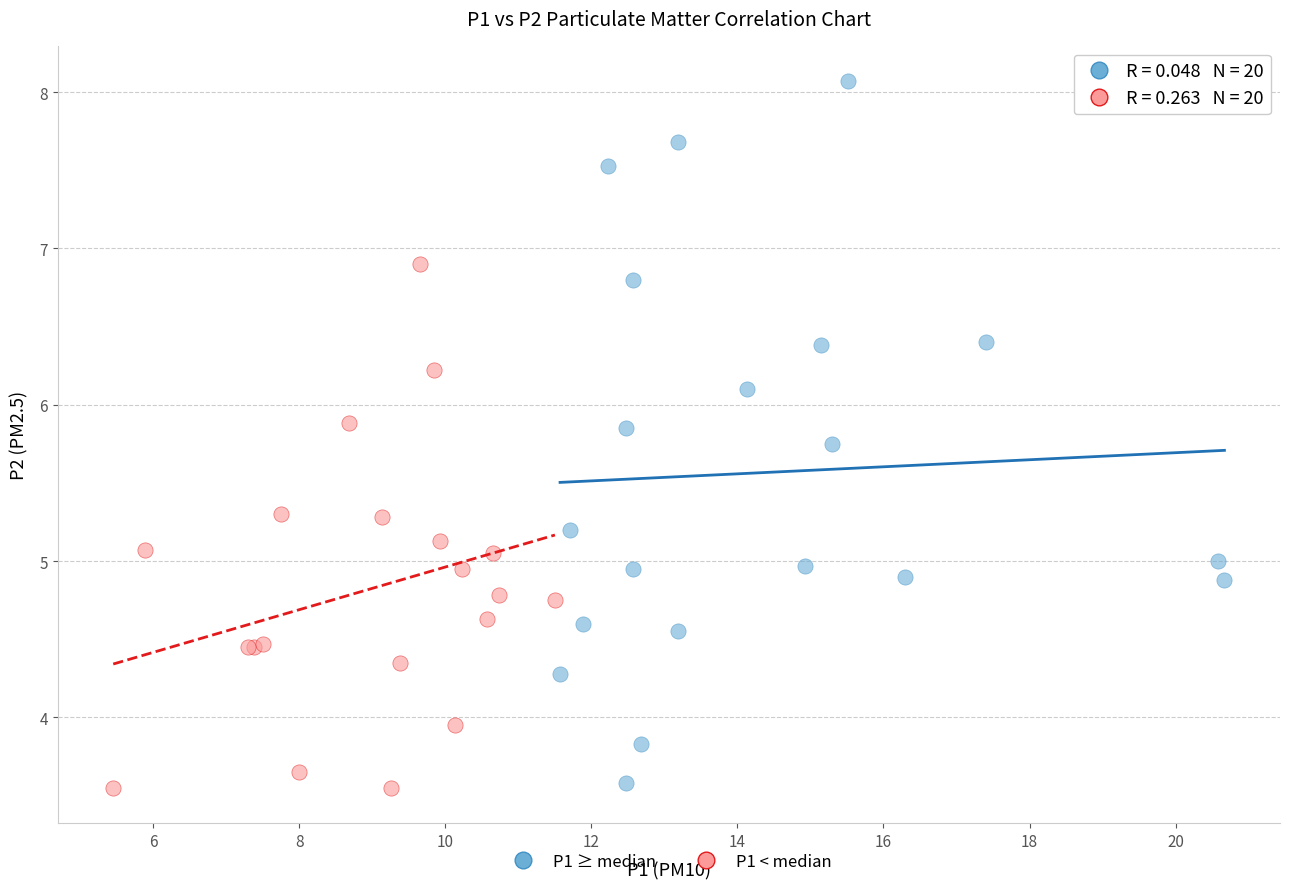

Which series contains the highest Y value?

P1 ≥ median